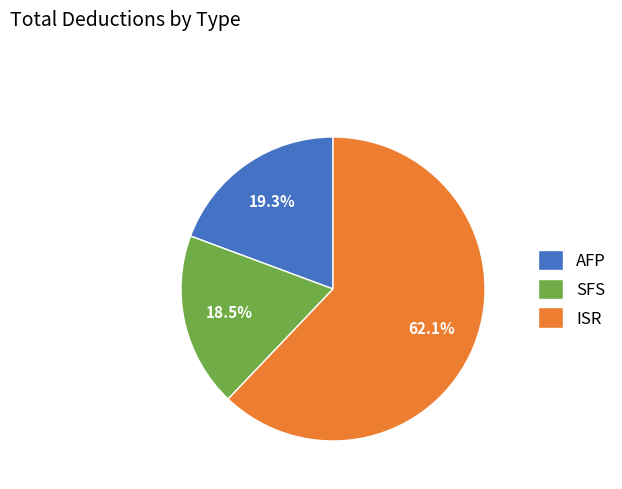

How many slices are in this pie chart?

3